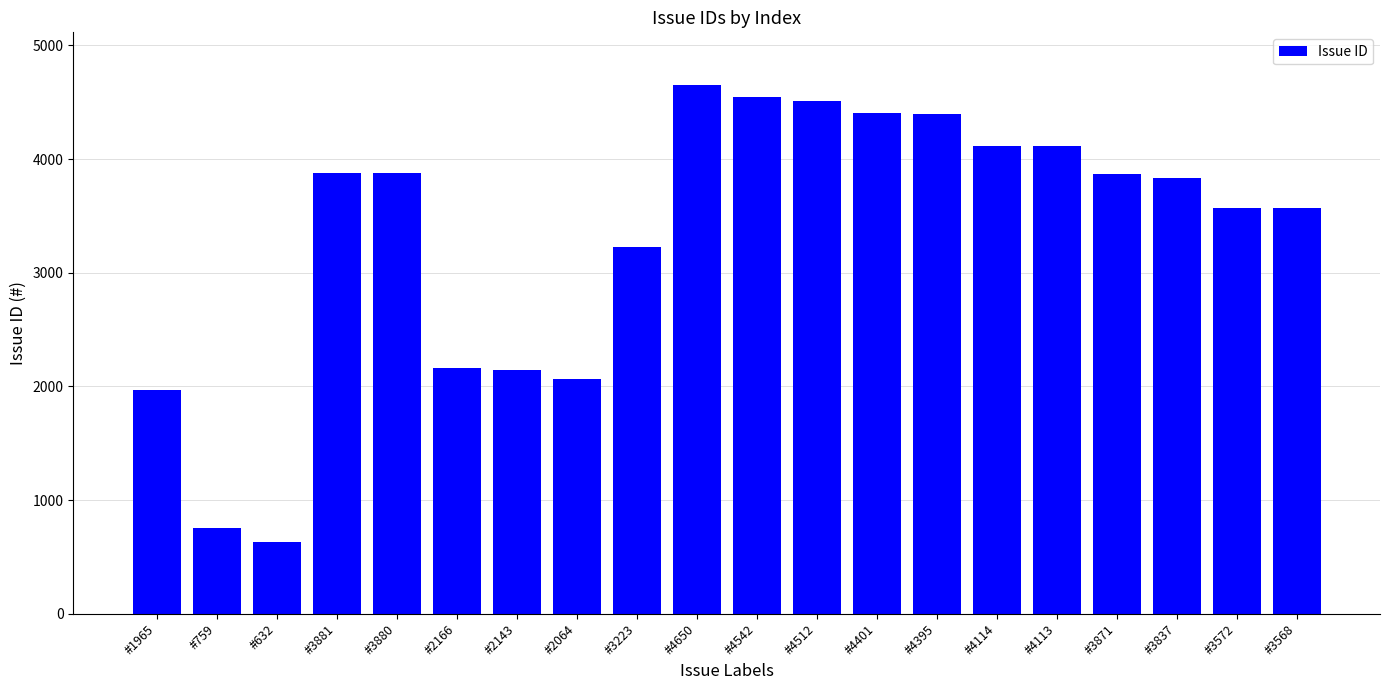

Is it true that the value at #3881 is 5426?

False